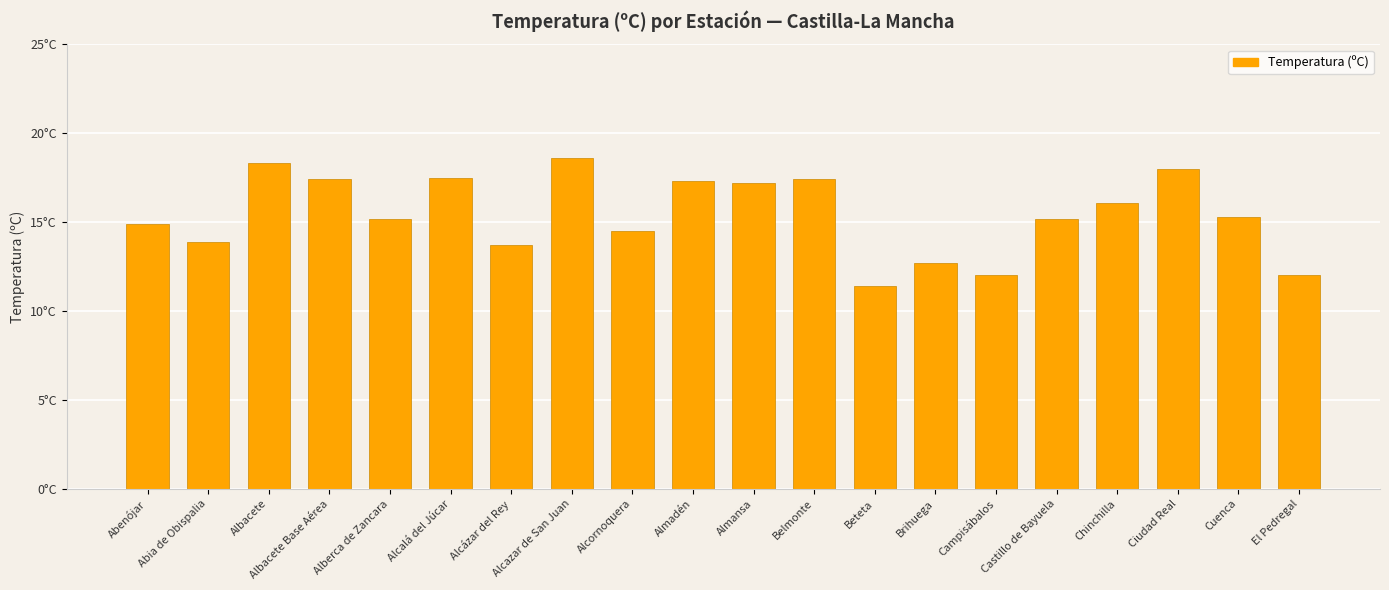

Between Abenójar and Alberca de Zancara, which is larger?

Alberca de Zancara